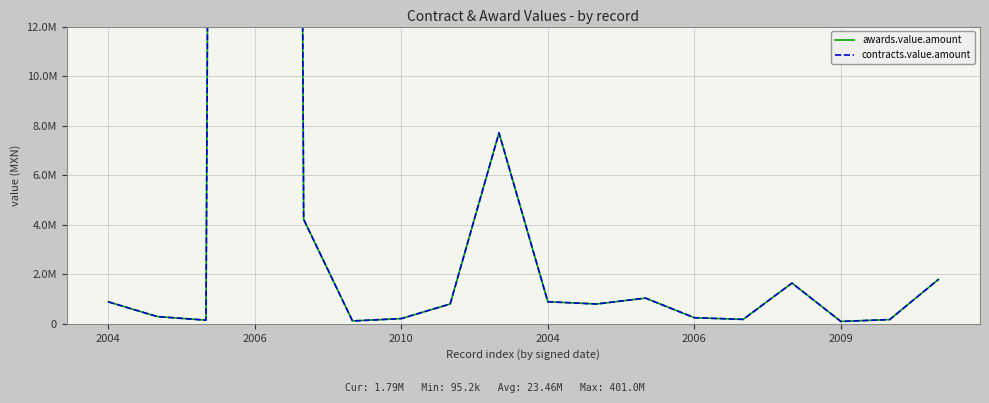

What is the average value of the awards.value.amount series?

23458154.0